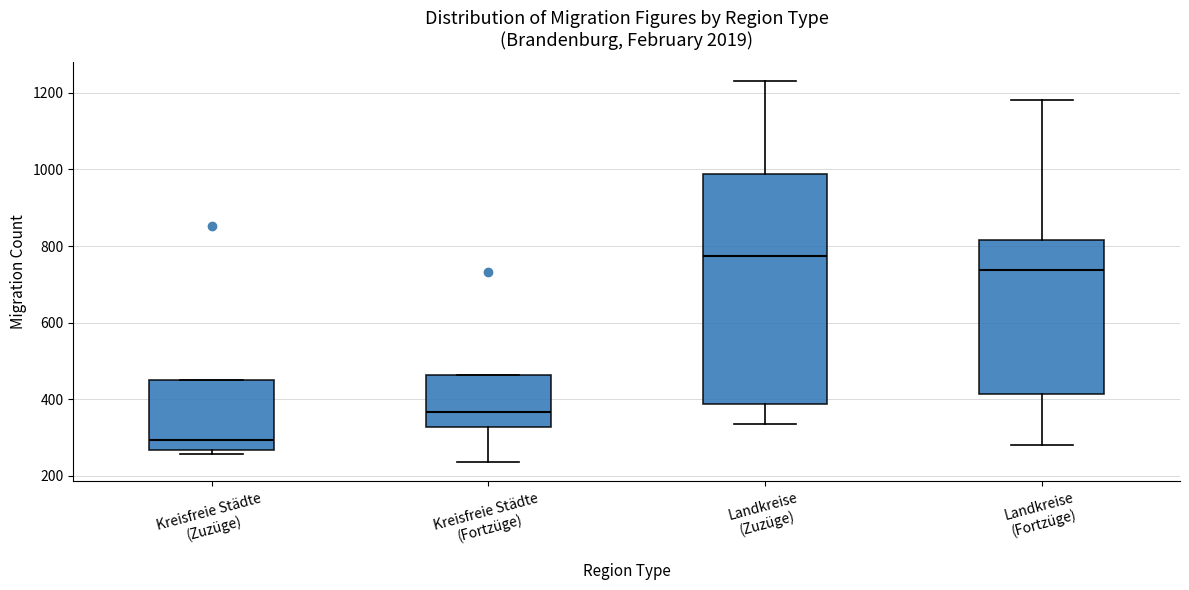

Where is the lower edge of the box for Kreisfreie Städte (Zuzüge) on the y-axis? The values are not printed on the chart, so give them approximately, as read against the axis.

260